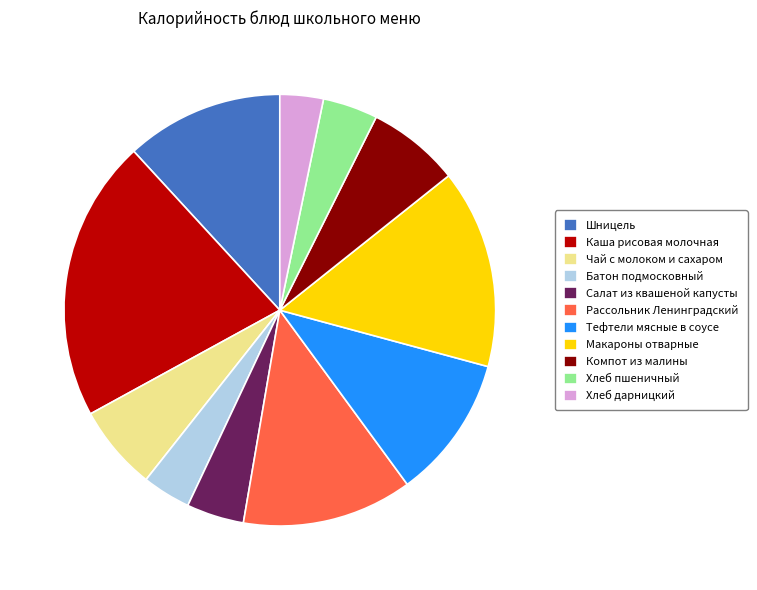

Which category has the biggest portion of the pie?

Каша рисовая молочная